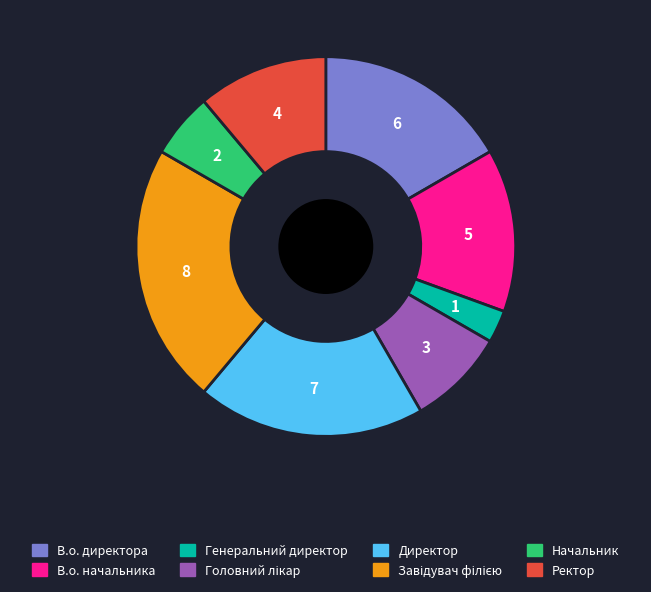

What is the smallest slice in the pie chart?

Генеральний директор